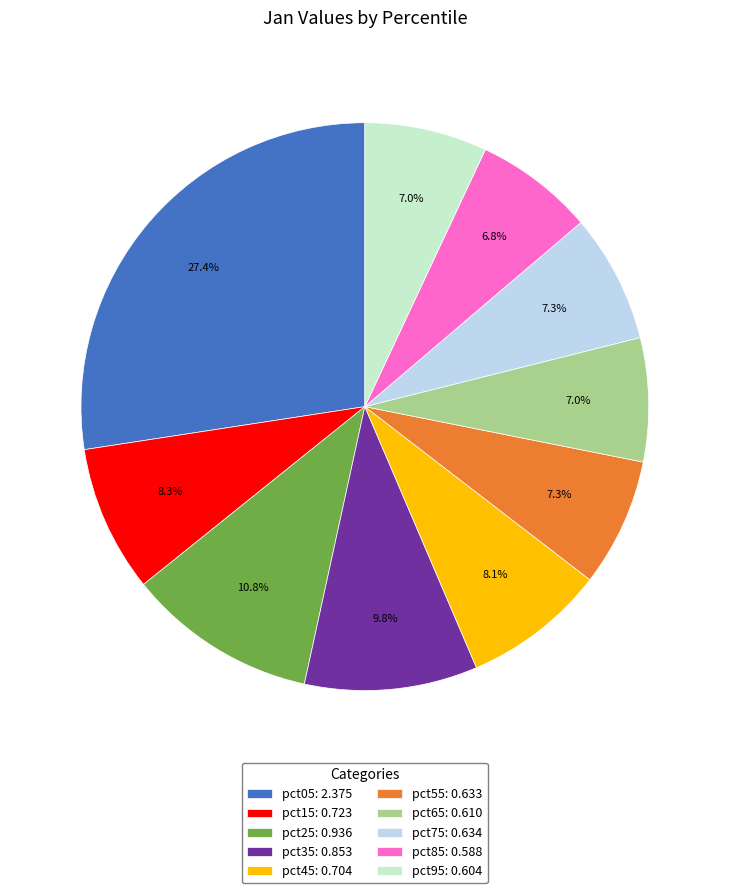

To the nearest percent, what is the difference between the pct25 and pct65 slice percentages?

4%